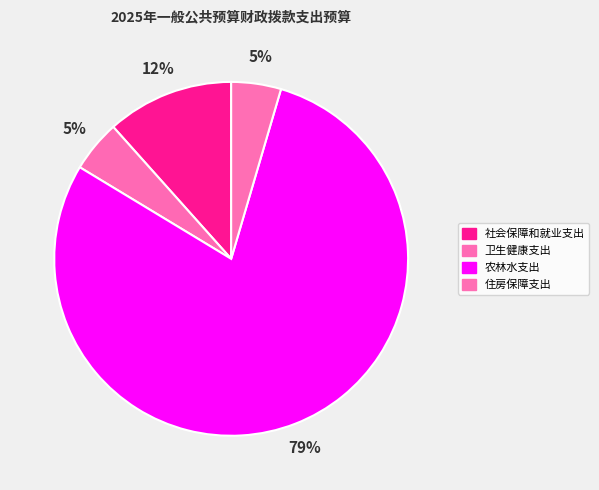

What is the total percentage of 住房保障支出 and 农林水支出?

83.7%